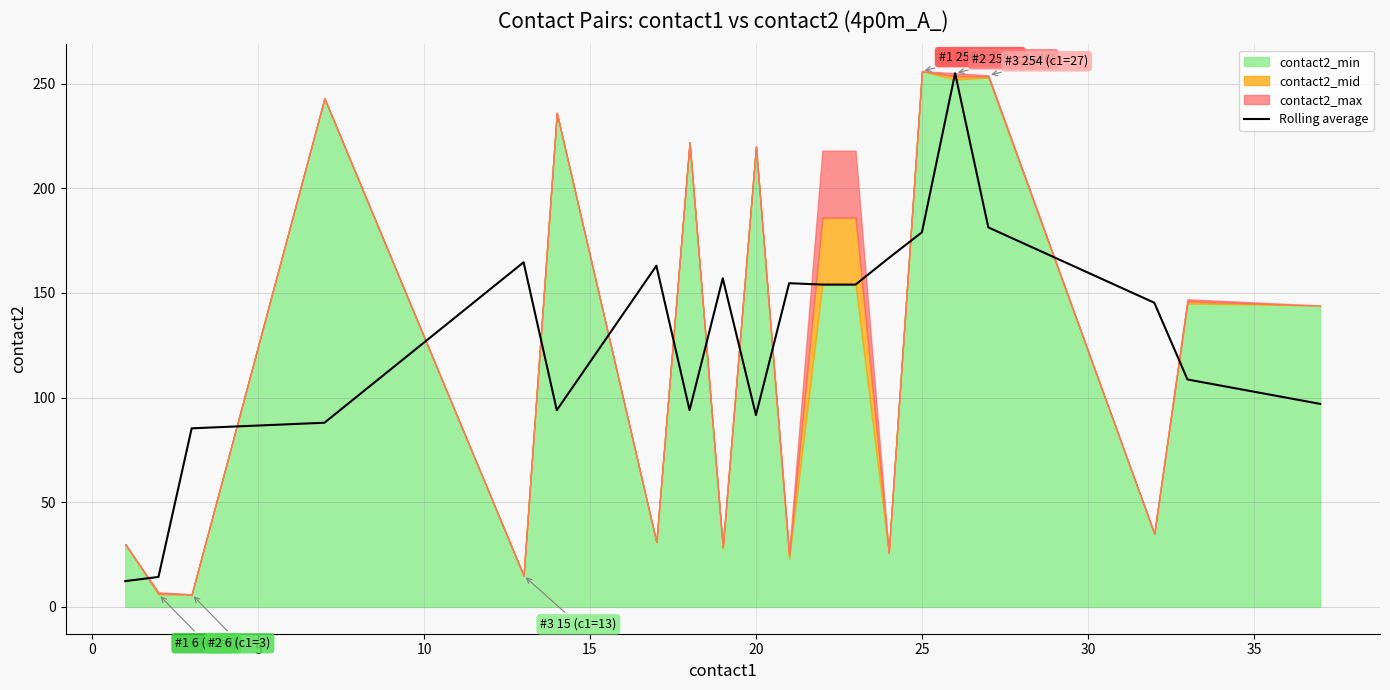

What is the highest value of the Rolling average series?

255.0